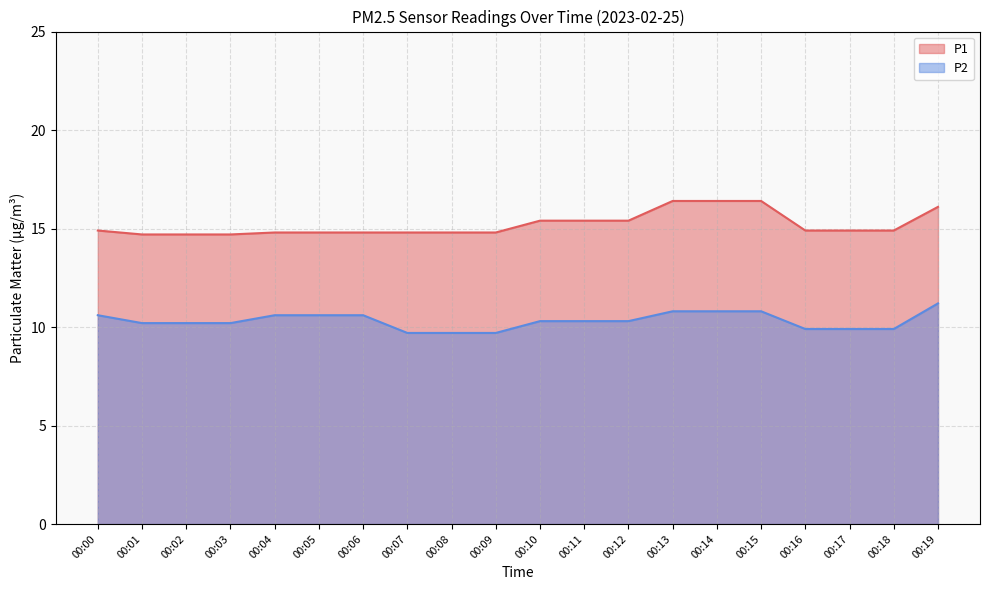

What is the total value across all series at 00:02?

24.9